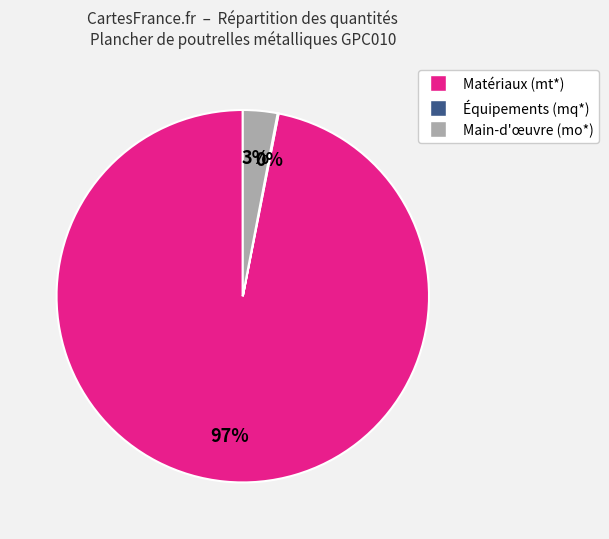

Does any single category account for the majority?

Yes